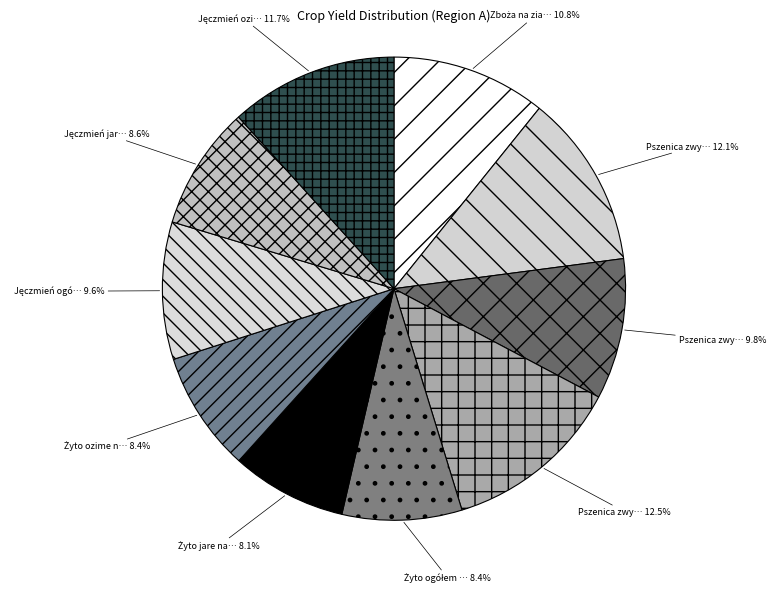

How many segments does this pie chart have?

10